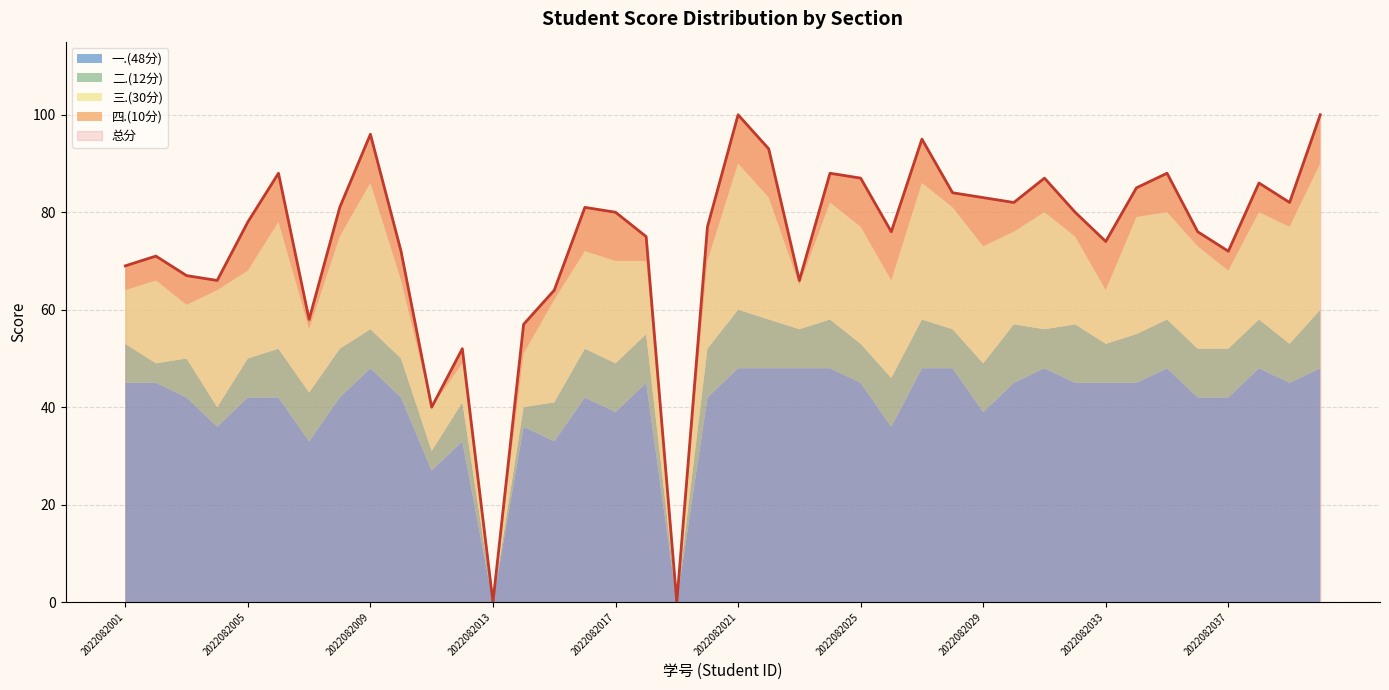

What is the total value across all series at 2022082037?

144